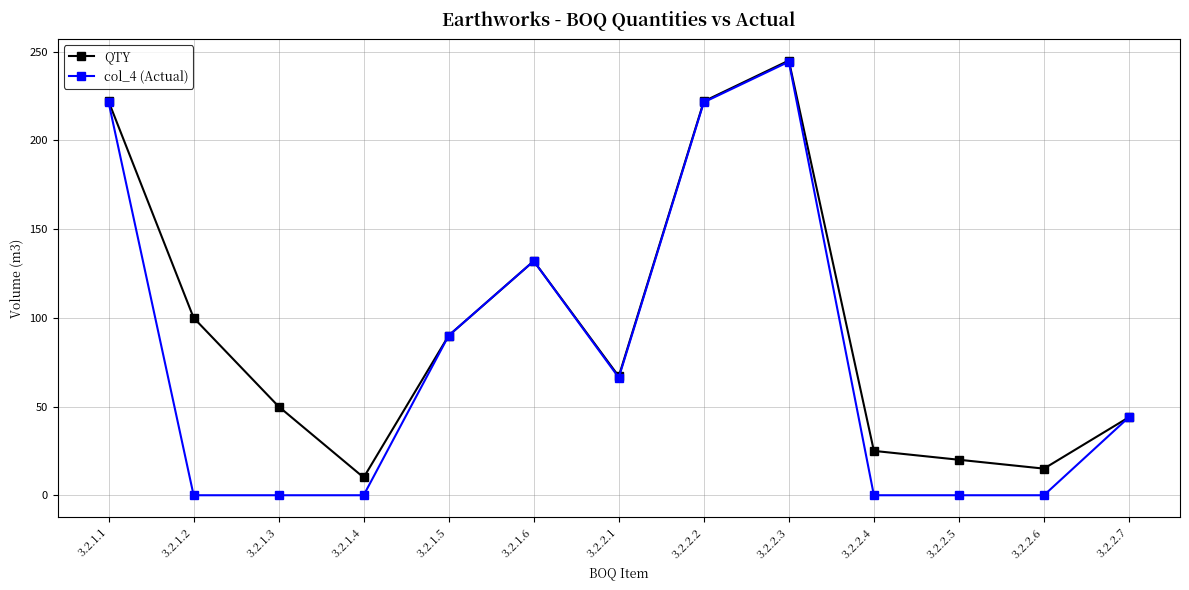

What is the total value across all series at 3.2.2.3?

489.3